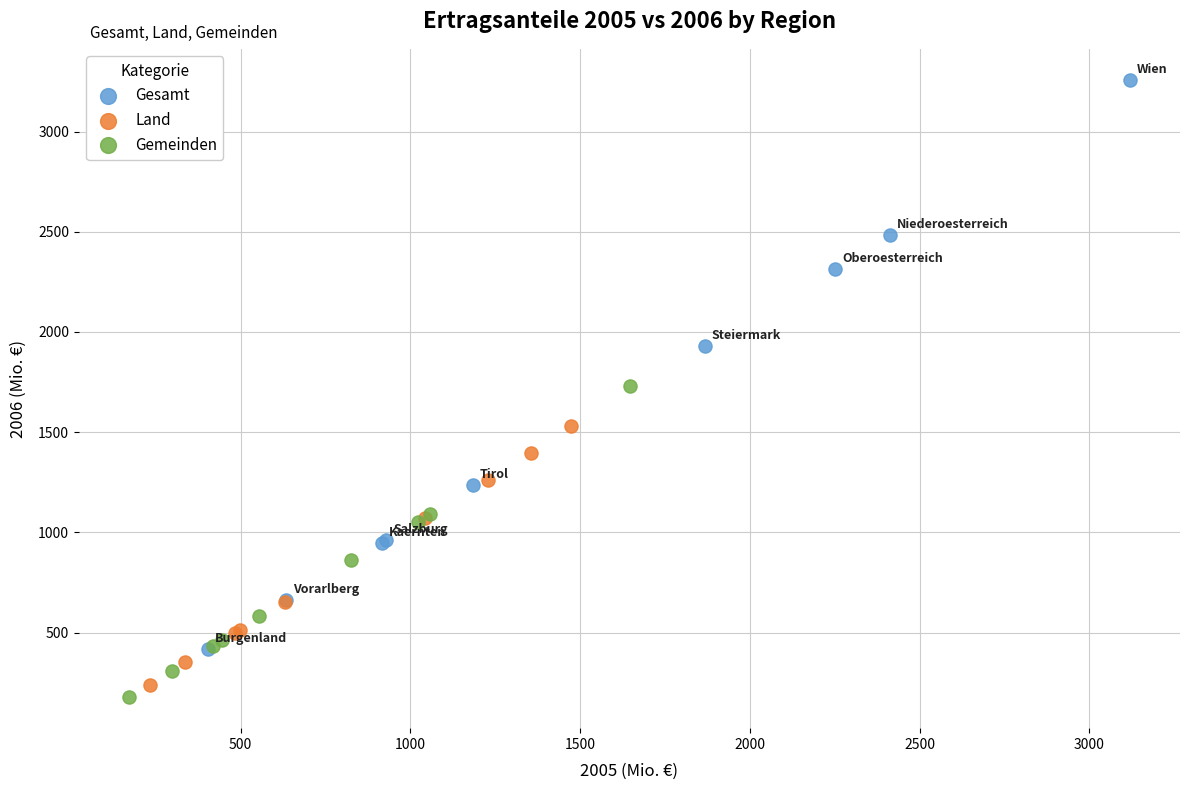

Which series contains the lowest Y value?

Gemeinden